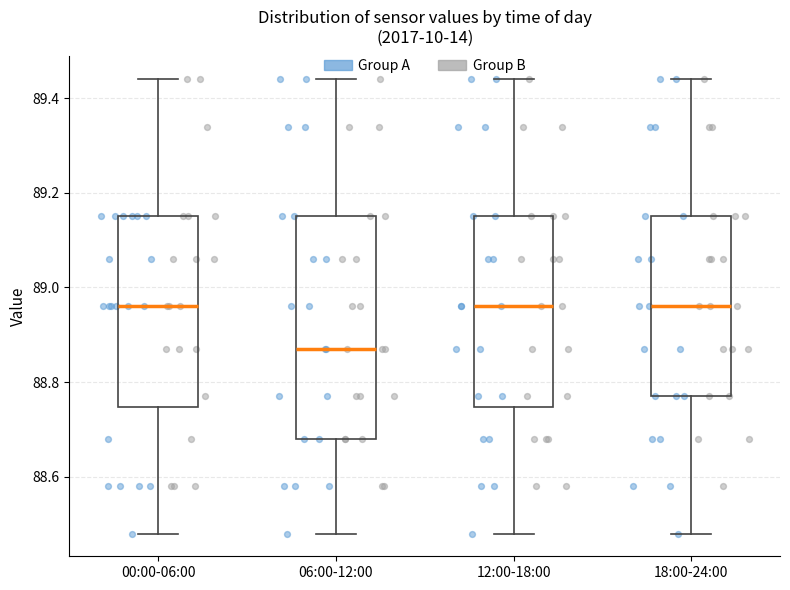

Where does the upper whisker of the box for 00:00-06:00 end on the y-axis? The values are not printed on the chart, so give them approximately, as read against the axis.

89.44